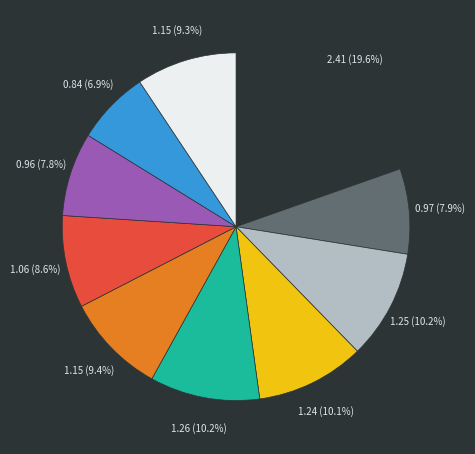

Is there a majority slice in this chart?

No